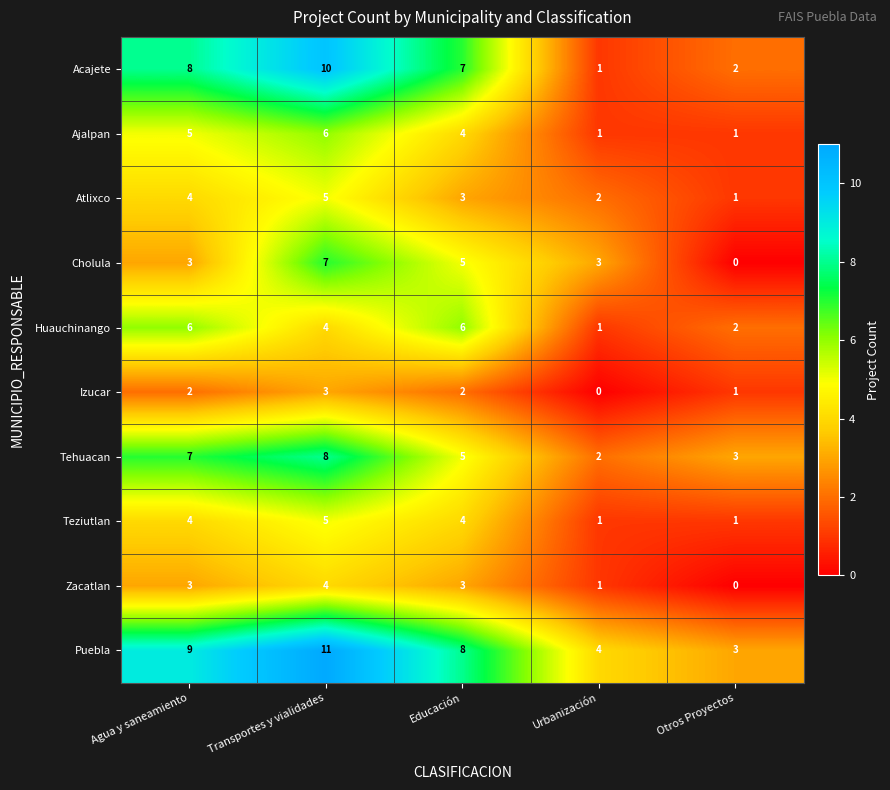

Where does the Acajete series first go above 7?

Agua y saneamiento